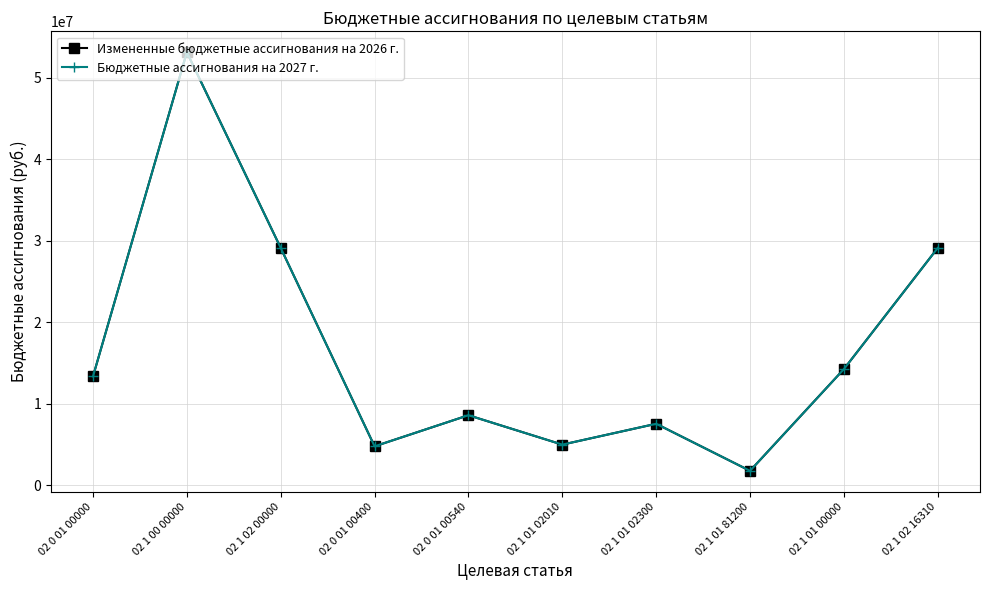

Is this an area chart (filled region under the line)?

No